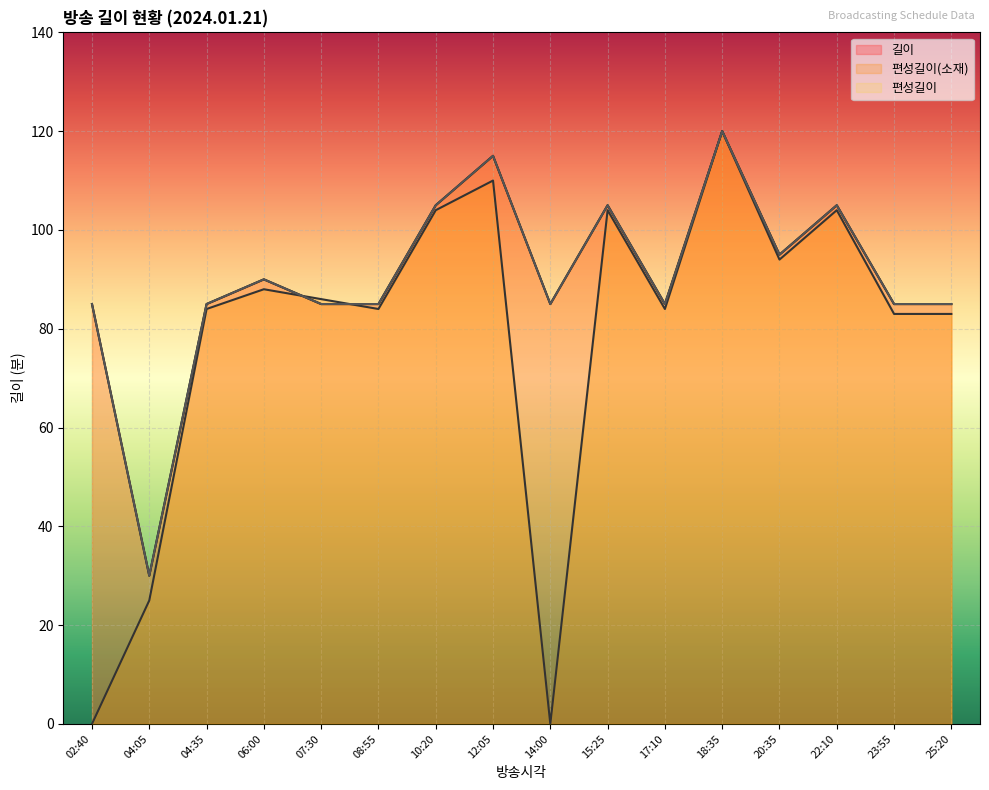

What is the maximum value shown in the chart?

120